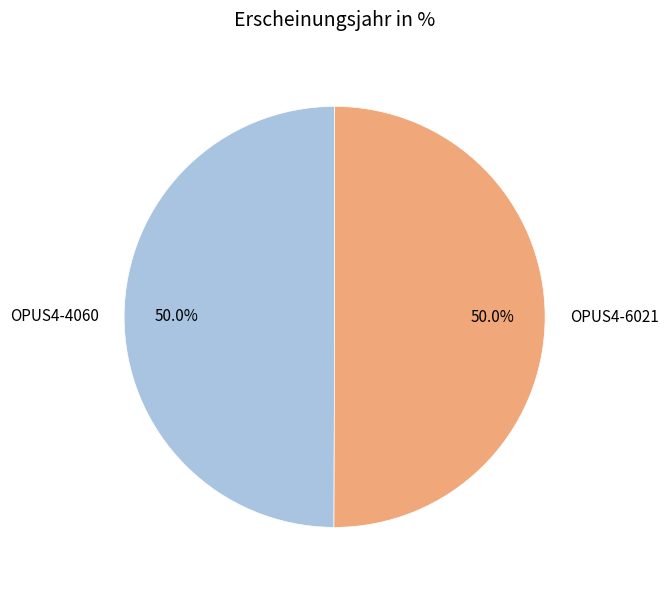

What is the ratio of the value at OPUS4-4060 to the value at OPUS4-6021?

1.0